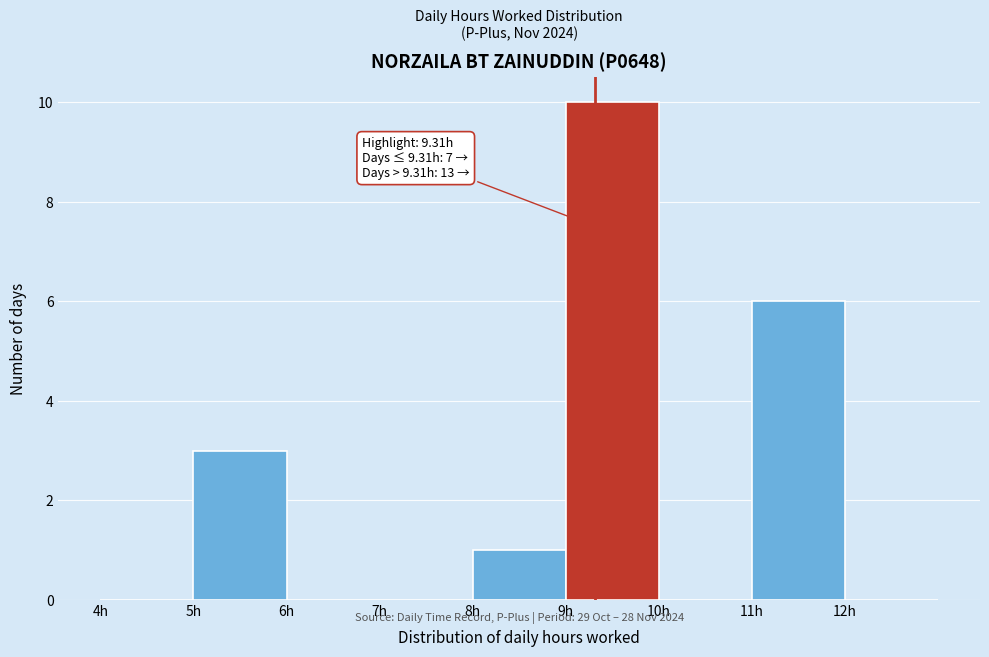

Which range on the x-axis has the tallest bar?

9 to 10